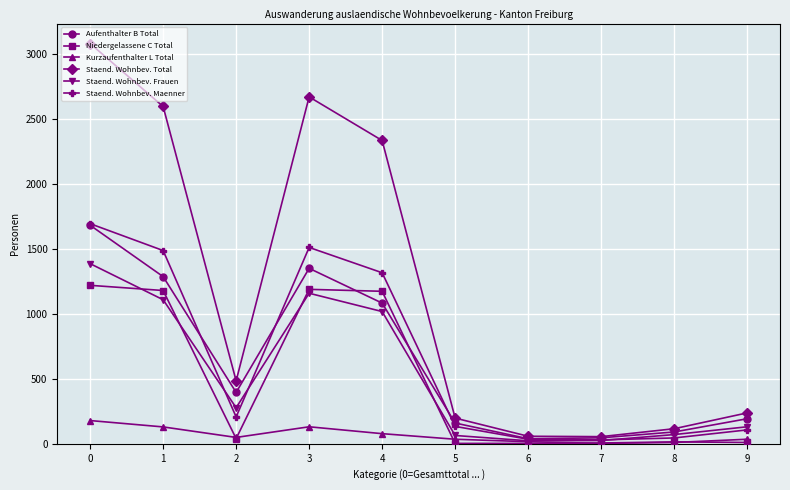

Which series changed the most between 0 and 6?

Staend. Wohnbev. Total